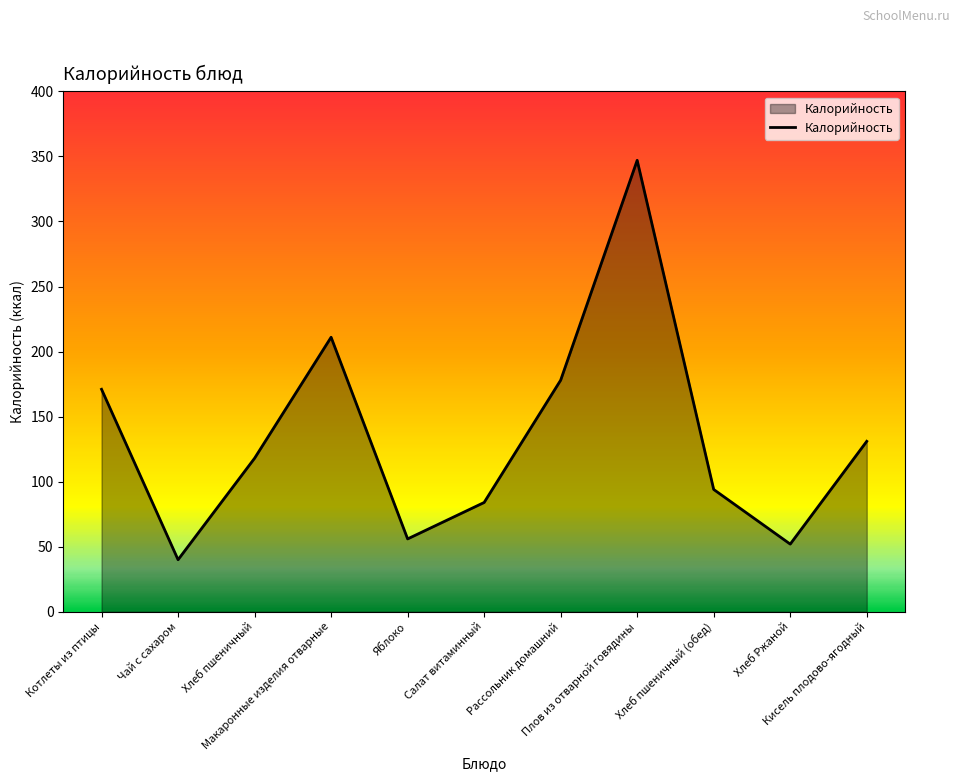

At which category does the data reach its first local peak?

Макаронные изделия отварные